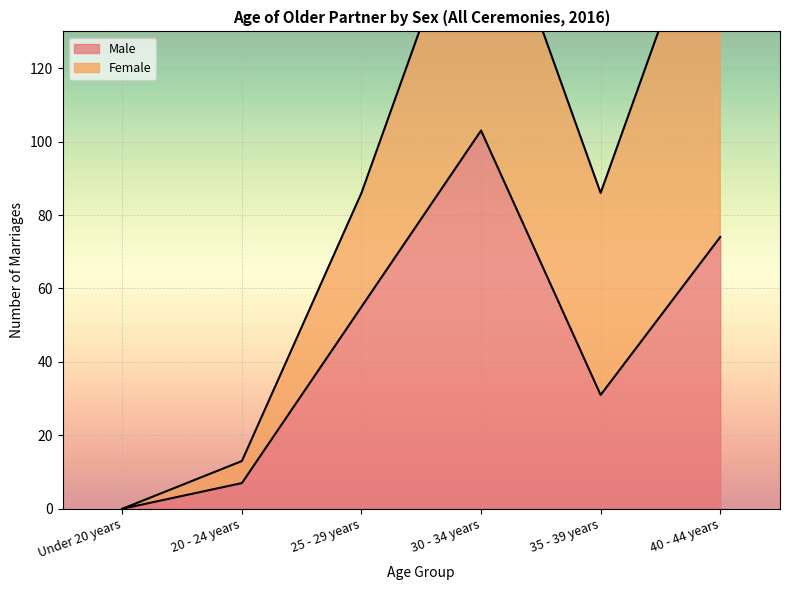

What is the label of the 6th point from the left?

40 - 44 years